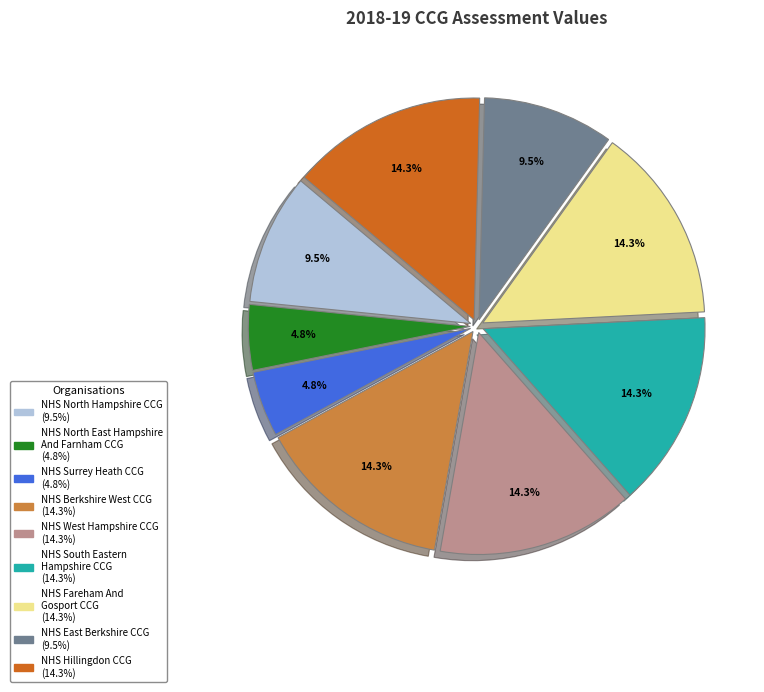

True or false: NHS Surrey Heath CCG accounts for 5% of the total.

True